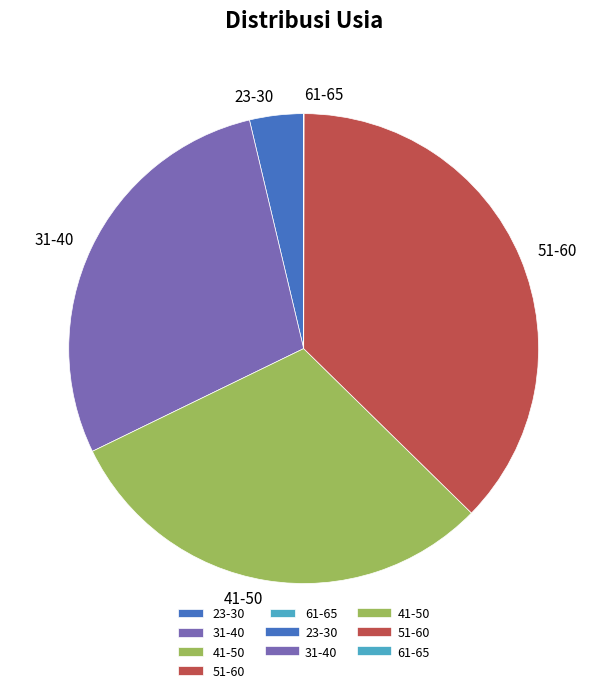

Does 23-30 represent more than half of the total?

No